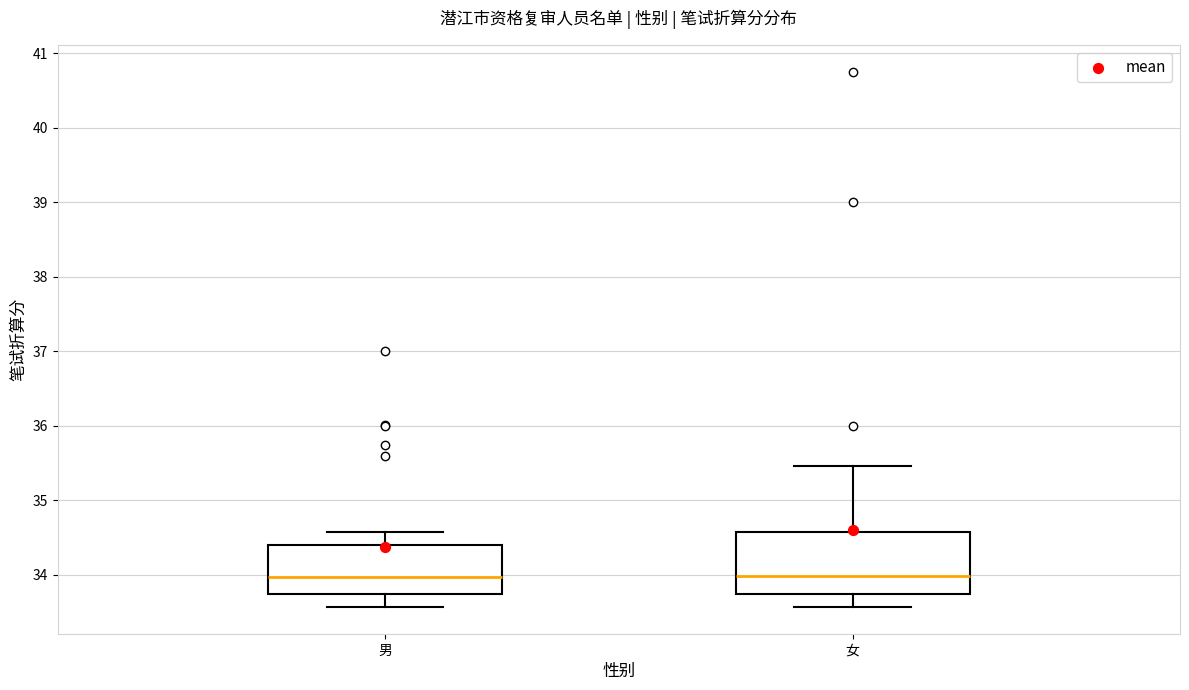

Reading left to right, read every box against the y-axis: the position of its median line, the range the box covers, and the ends of its whiskers. The values are not printed on the chart, so give them approximately, as read against the axis.

男: median 34.0, box 33.7 to 34.4, whiskers 33.6 to 34.6
女: median 34.0, box 33.7 to 34.6, whiskers 33.6 to 35.5